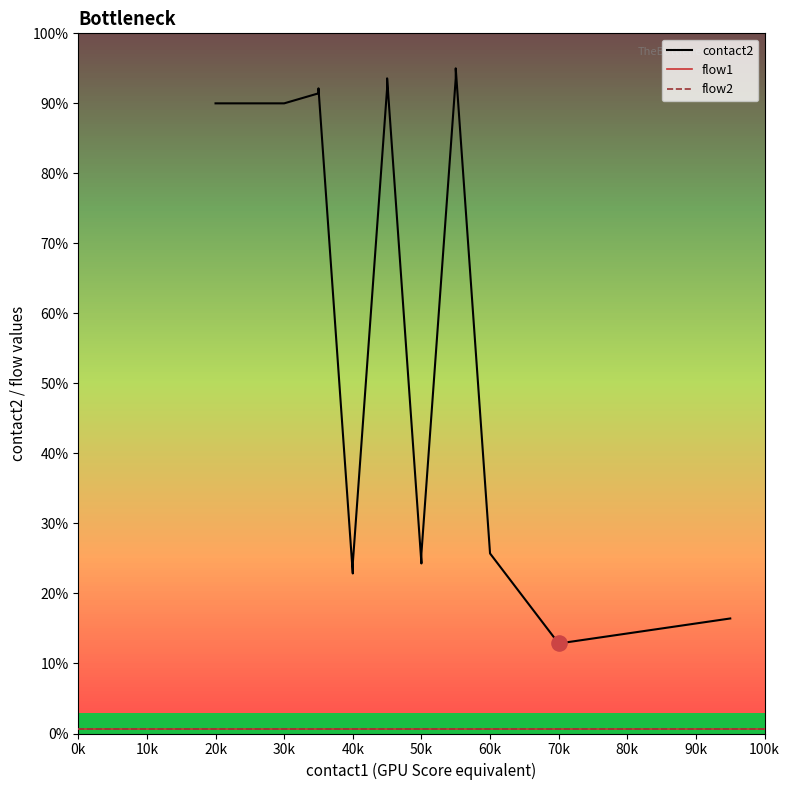

Which series contains the highest Y value?

contact2